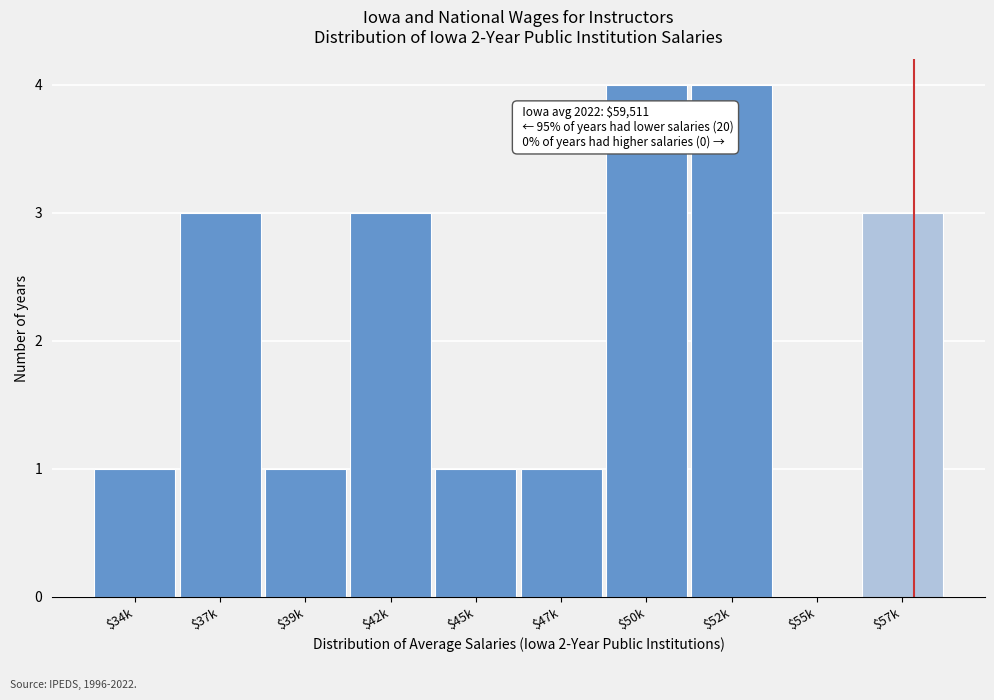

What is the greatest value displayed?

4